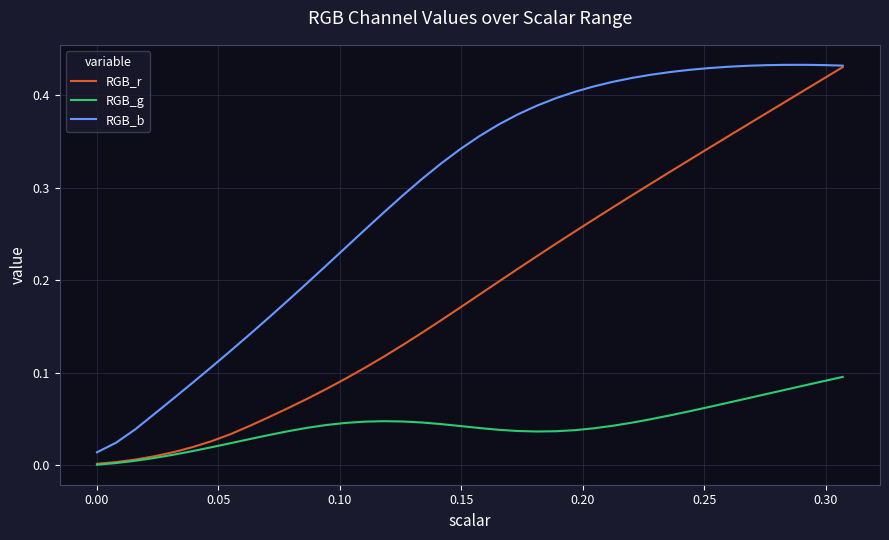

List the series in order of their overall mean, highest first.

RGB_b, RGB_r, RGB_g